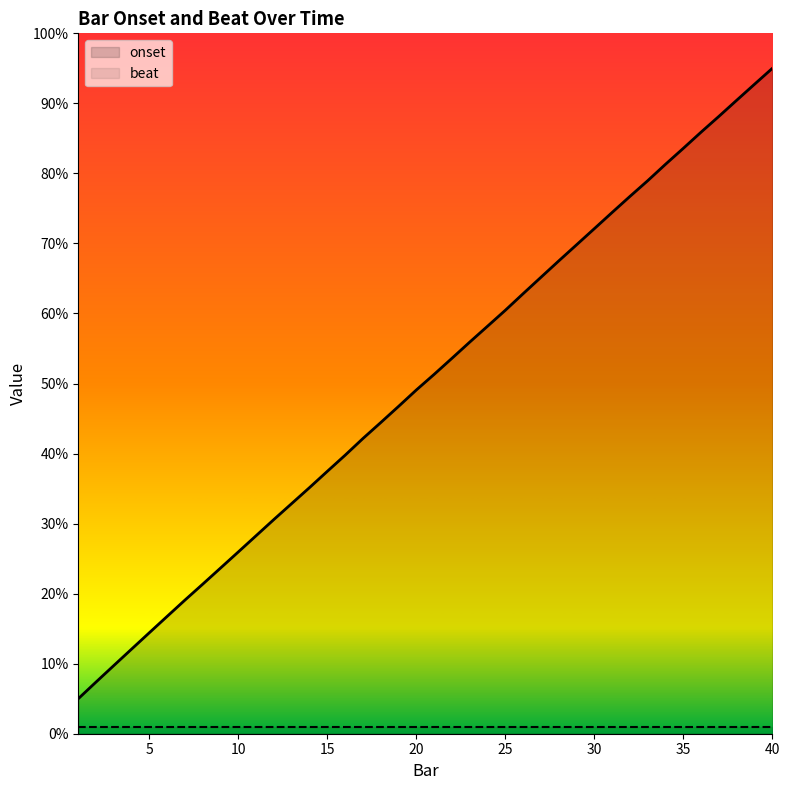

At which category is the sum across all series the highest?

40